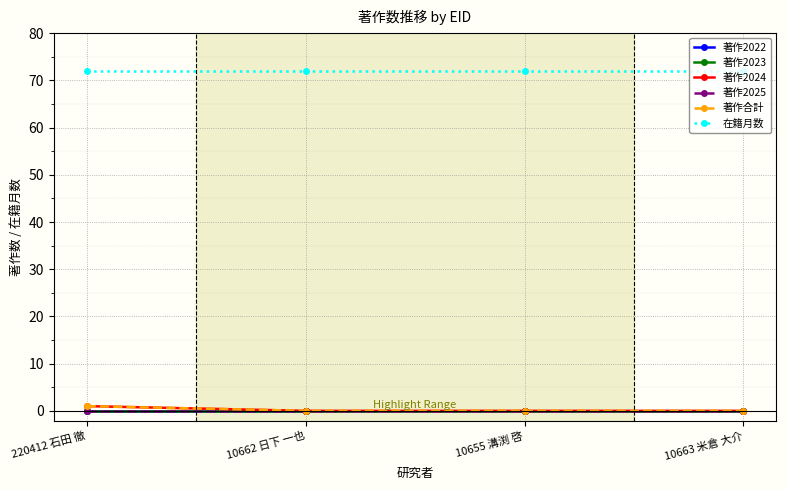

What is the label of the 3rd point from the left?

10655 溝渕 啓